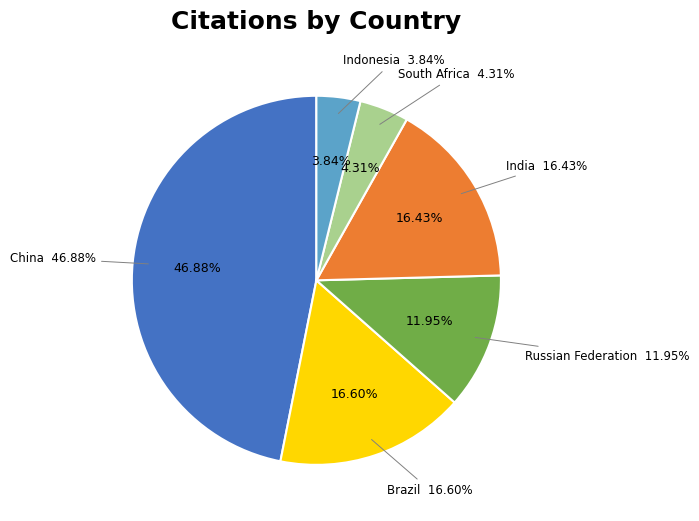

To the nearest percent, what is the combined percentage of South Africa and China?

51%